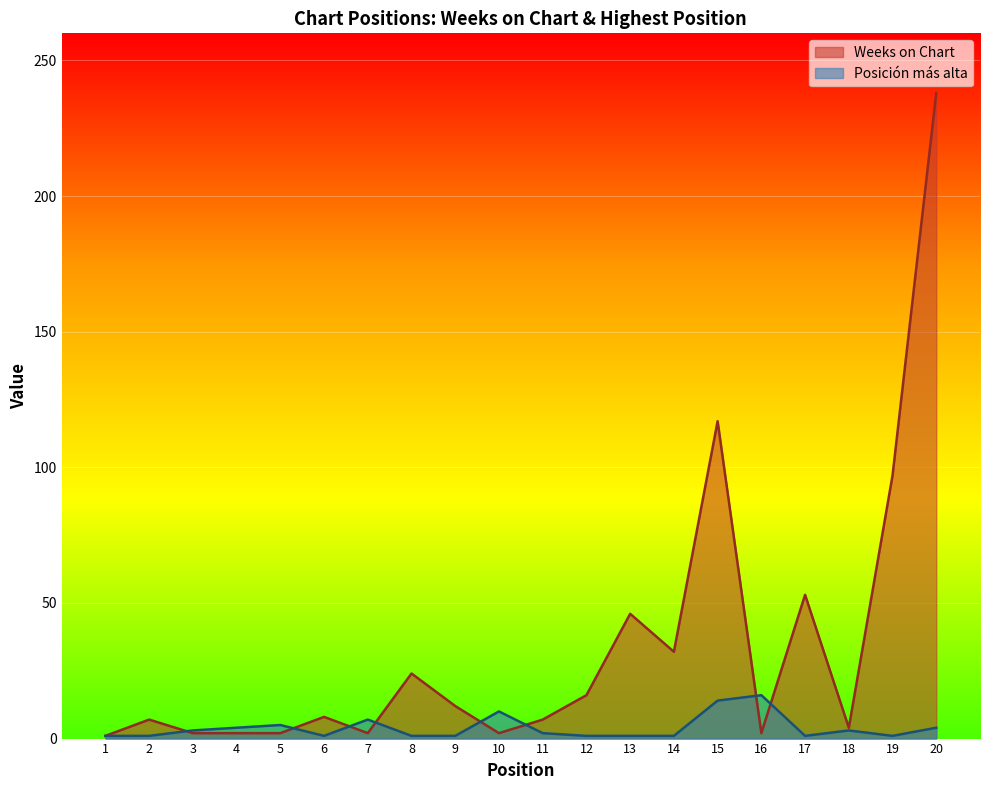

At 13, list the series in order from largest to smallest.

Weeks on Chart, Posición más alta